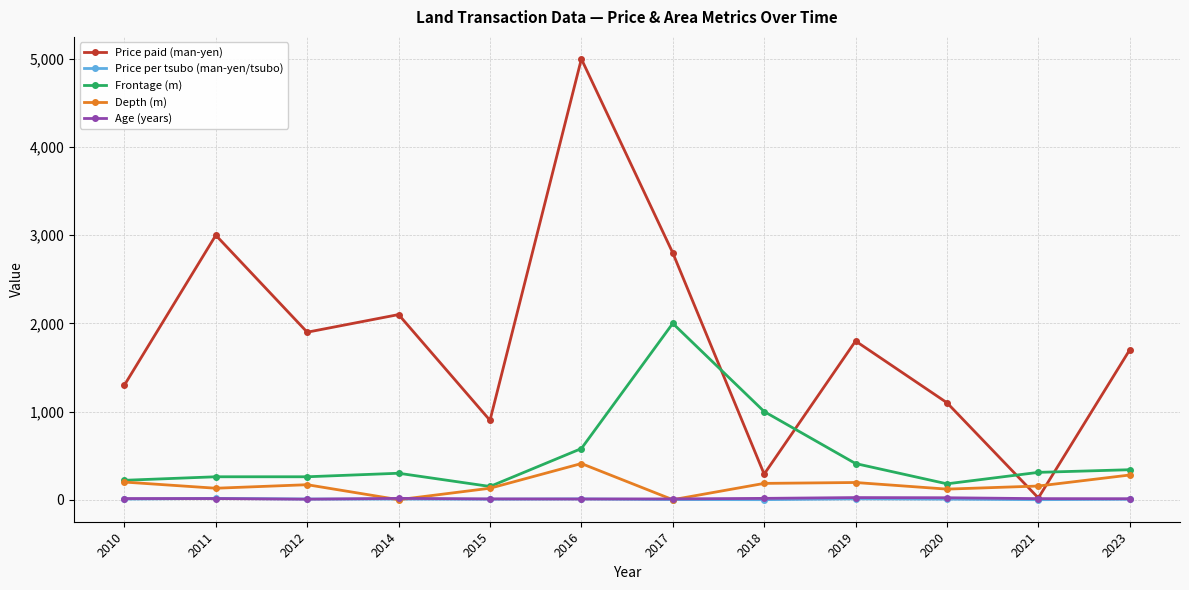

The Frontage (m) series shows 1000.0 at 2018. True or false?

True